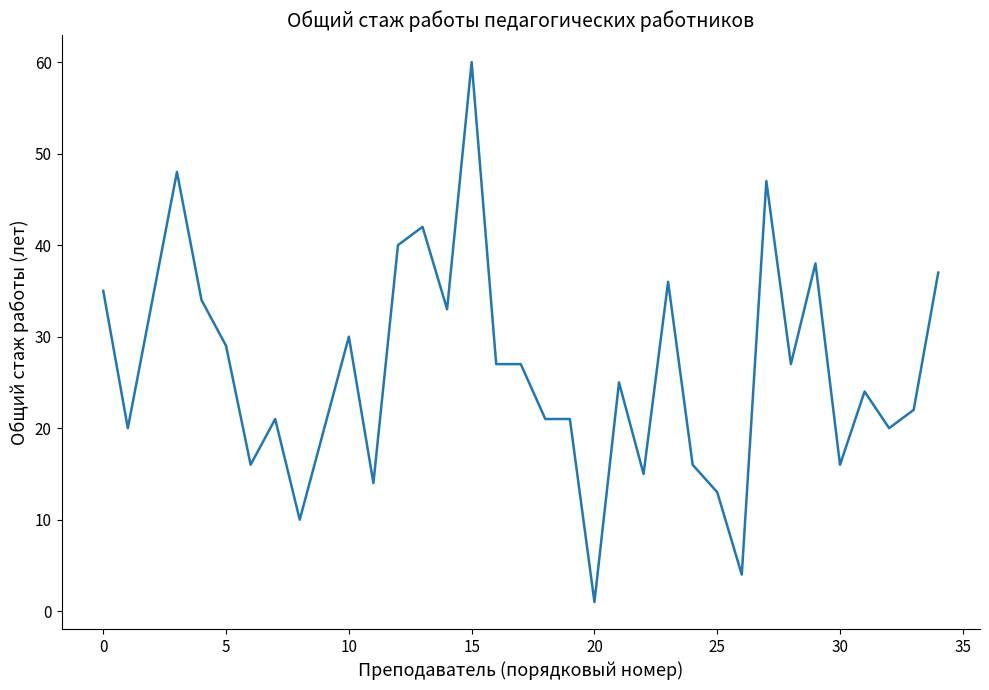

What is the greatest value displayed?

60